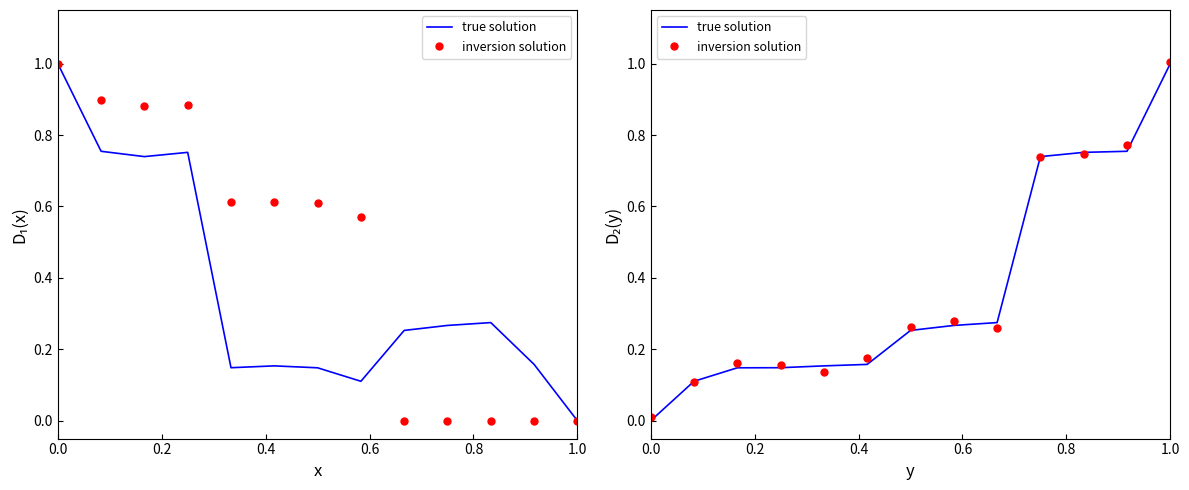

How many lines are shown in the chart?

2